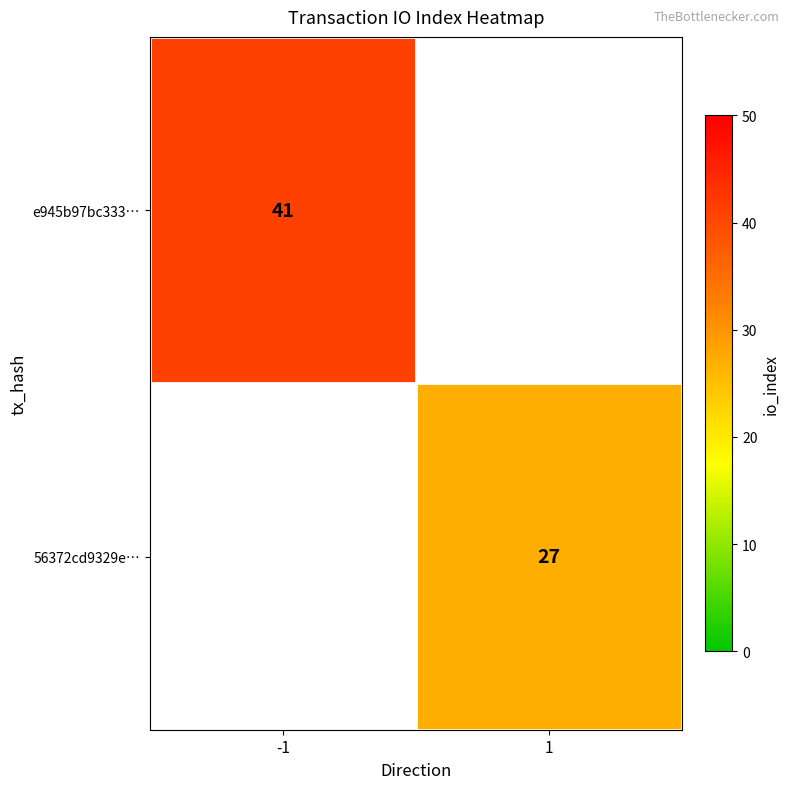

At which category is the sum across all series the highest?

-1